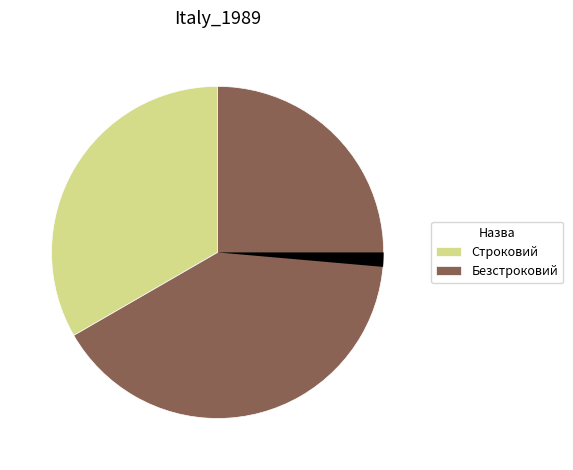

How many slices are in this pie chart?

3